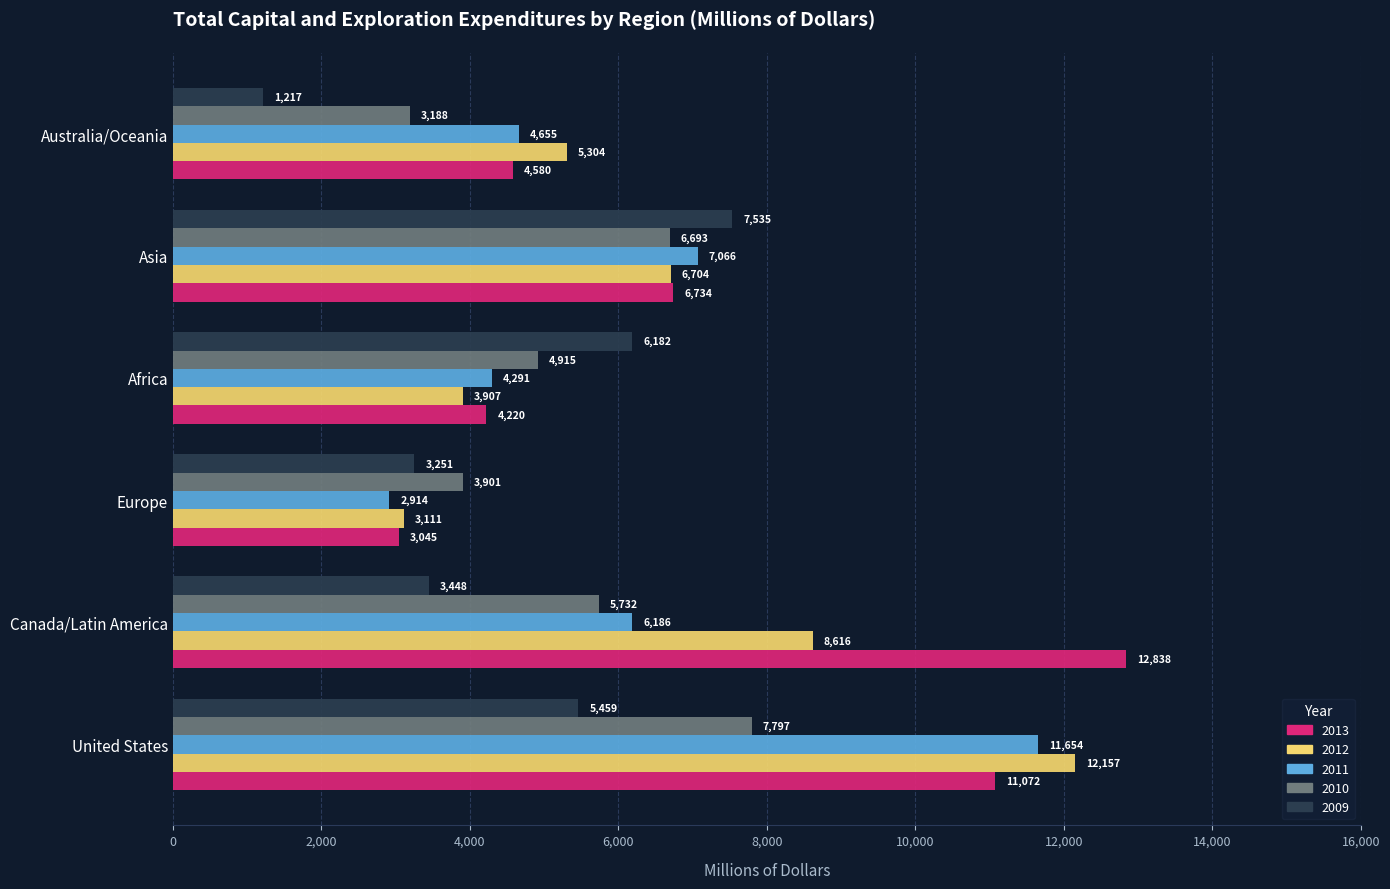

Which label corresponds to the smallest value in the chart?

Australia/Oceania